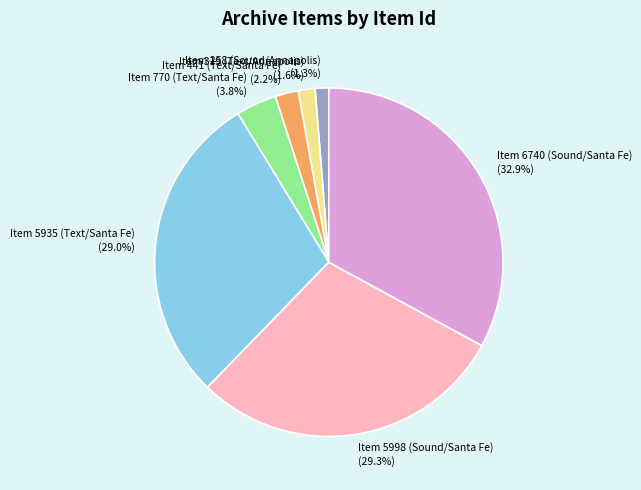

What is the largest slice in the pie chart?

Item 6740 (Sound/Santa Fe)